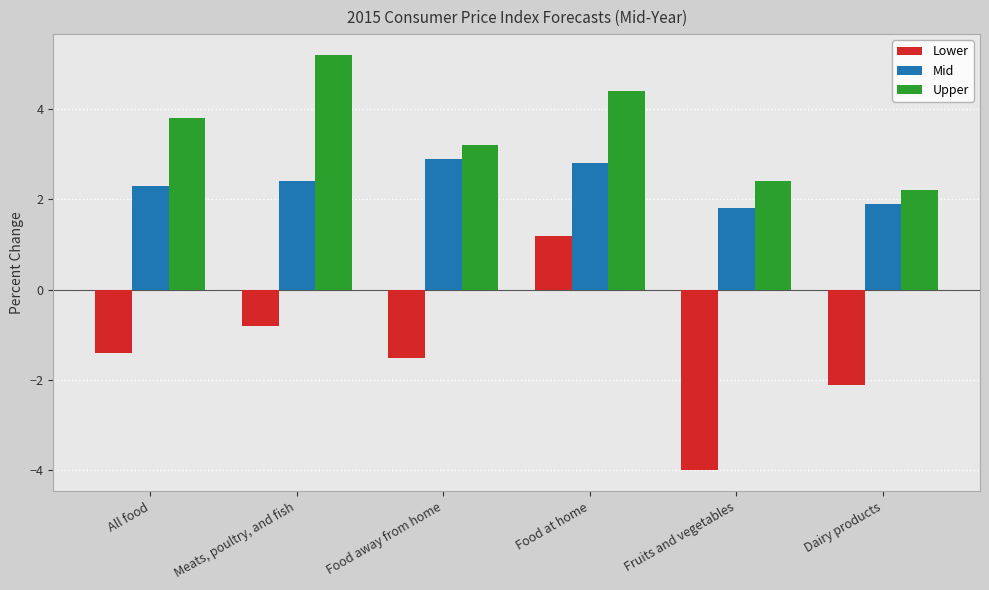

How many data points in Lower are less than -1?

4